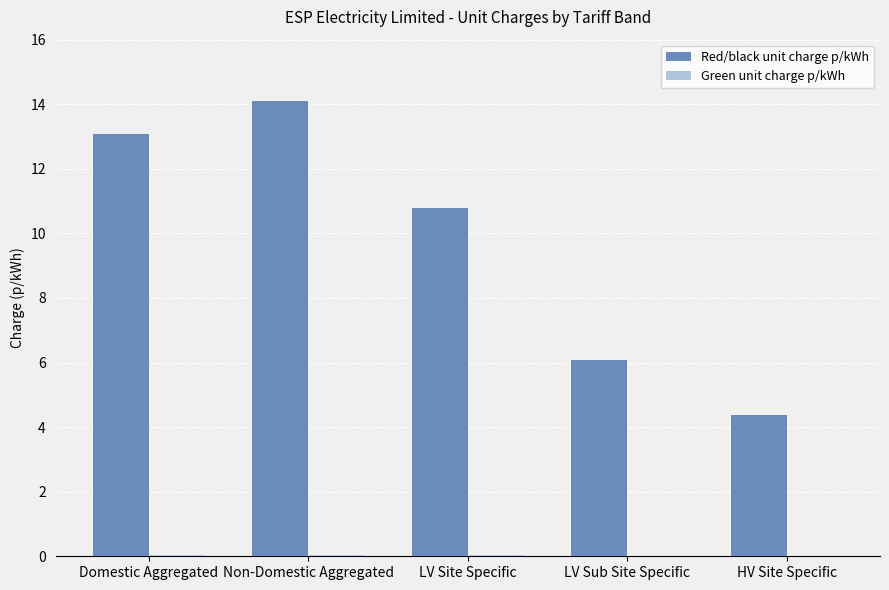

Which series has the largest total across all categories?

Red/black unit charge p/kWh